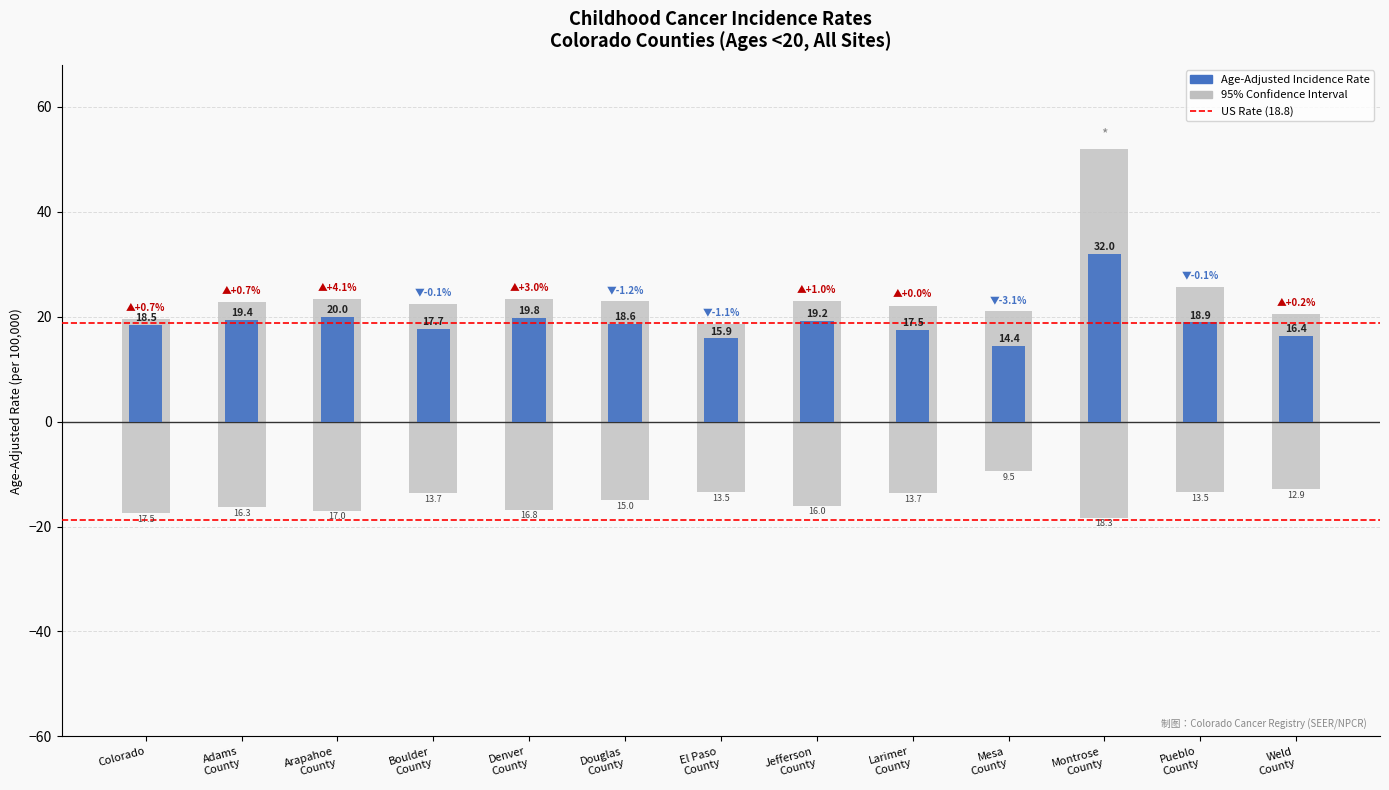

What is the value of the Age-Adjusted Incidence Rate bar at the 4th from the left?

17.7